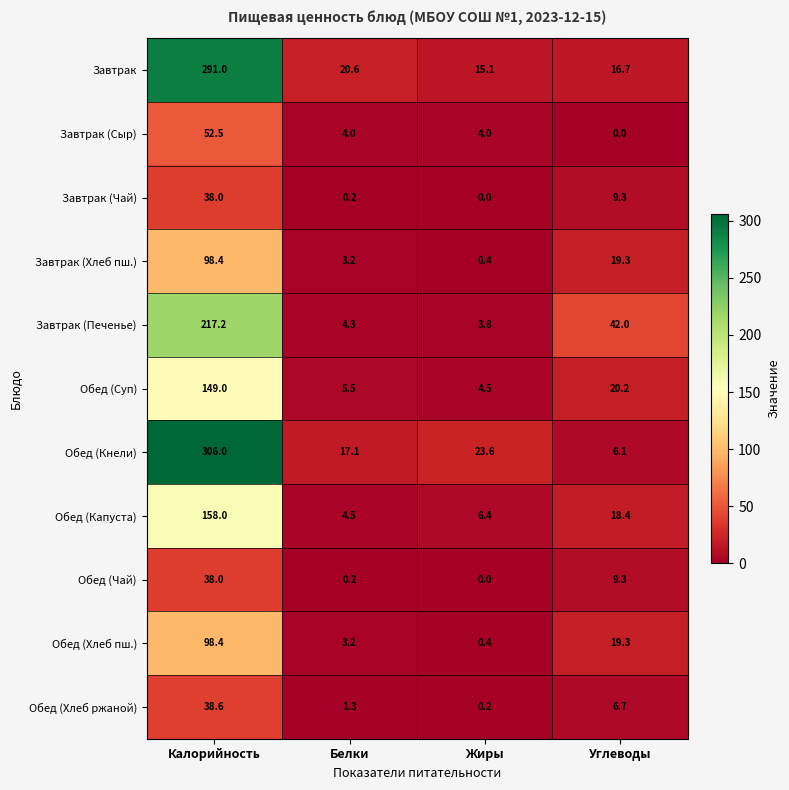

The value of Завтрак at Жиры is 15.1. True or false?

True